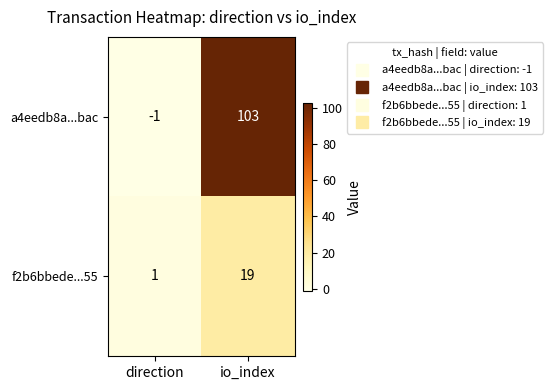

Which category has the highest value in the f2b6bbede...55 series?

io_index